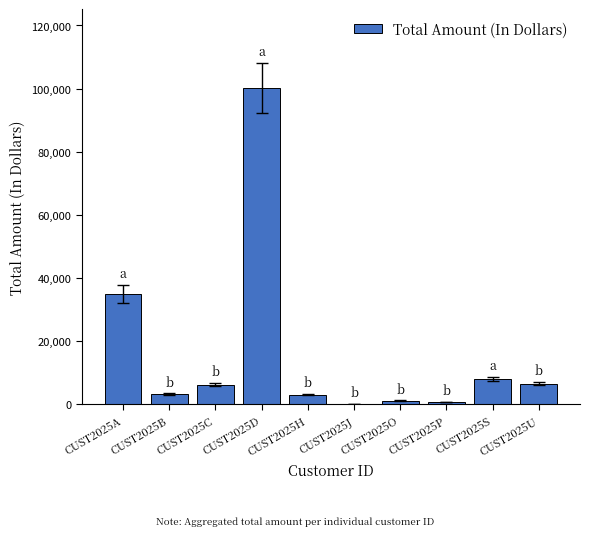

What is the sum of all values?

164390